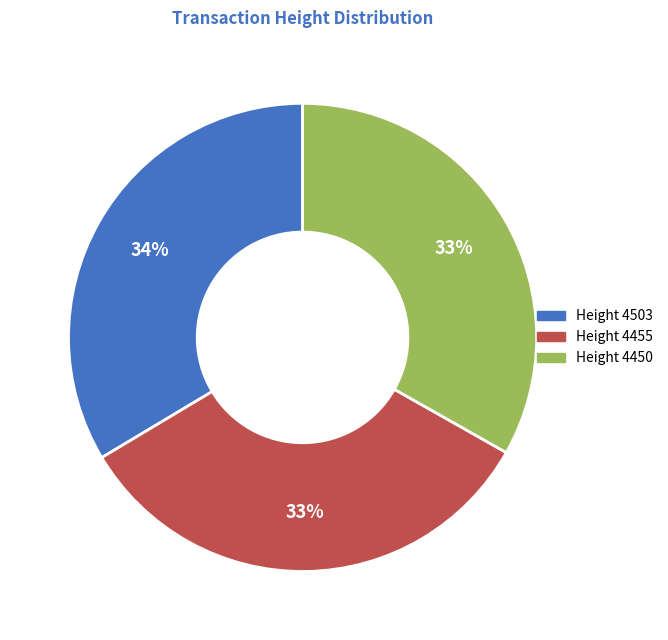

How many slices are in this pie chart?

3